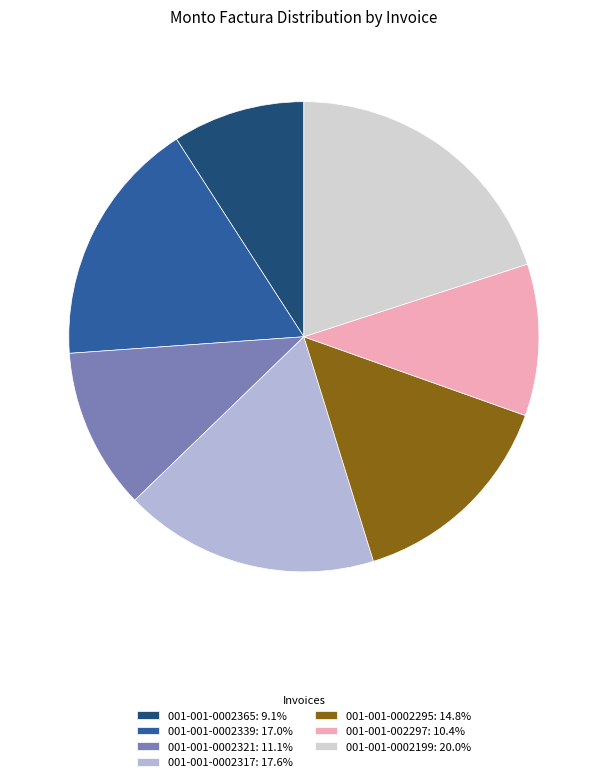

Does any single category account for the majority?

No